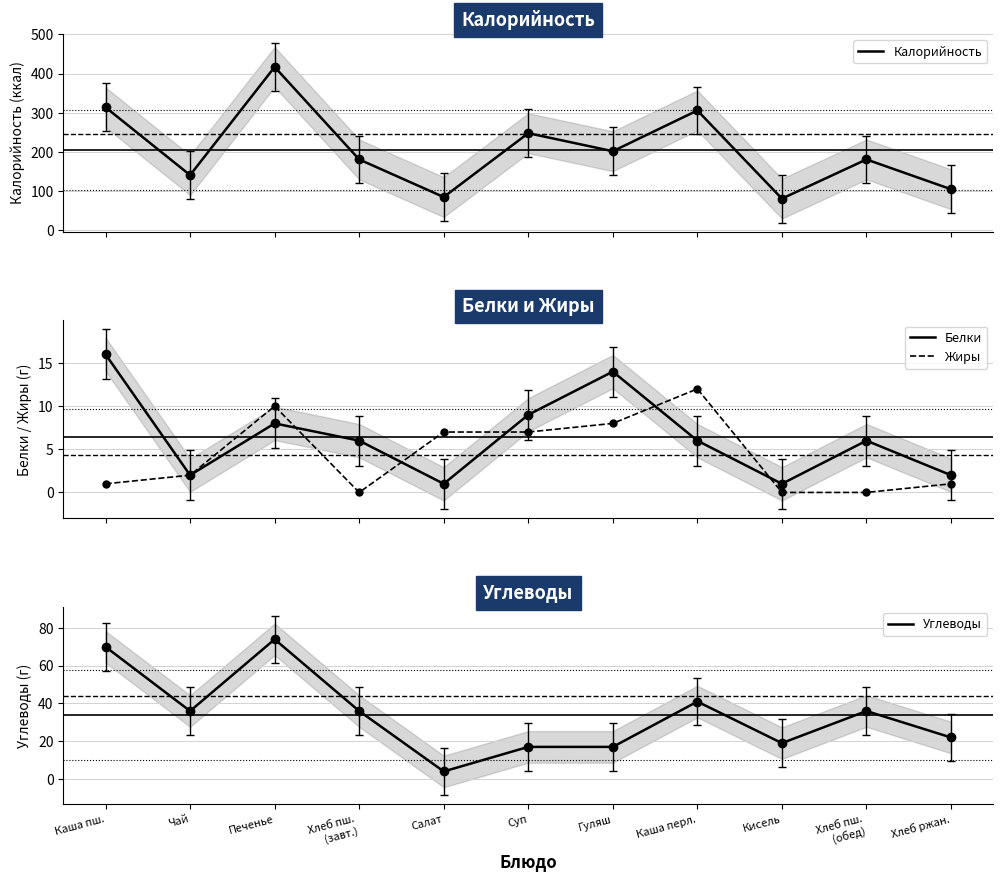

Rank the series at Кисель from lowest to highest value.

Жиры, Белки, Углеводы, Калорийность